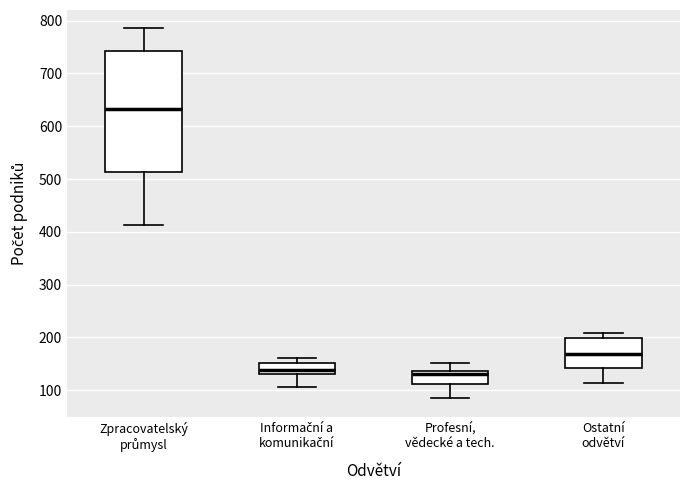

Reading left to right, transcribe this box plot: for each box, give where its median line is, the range the box spans, and where its two whiskers end, as read against the y-axis. The values are not printed on the chart, so give them approximately, as read against the axis.

Zpracovatelský průmysl: median 630, box 510 to 740, whiskers 410 to 790
Informační a komunikační: median 140, box 130 to 150, whiskers 110 to 160
Profesní, vědecké a tech.: median 130, box 110 to 140, whiskers 90 to 150
Ostatní odvětví: median 170, box 140 to 200, whiskers 110 to 210